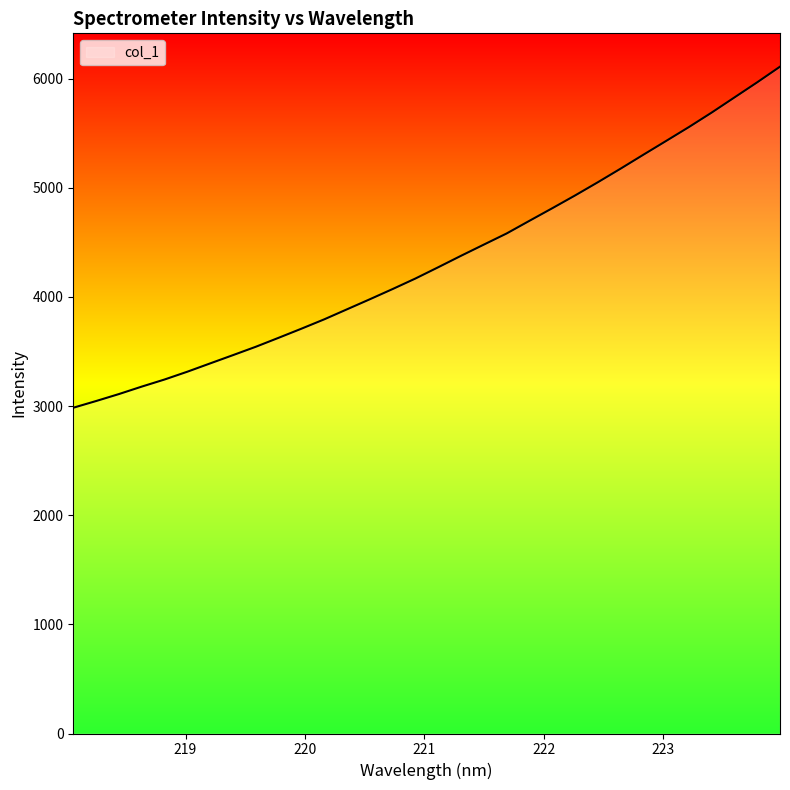

What is the greatest value displayed?

6110.0